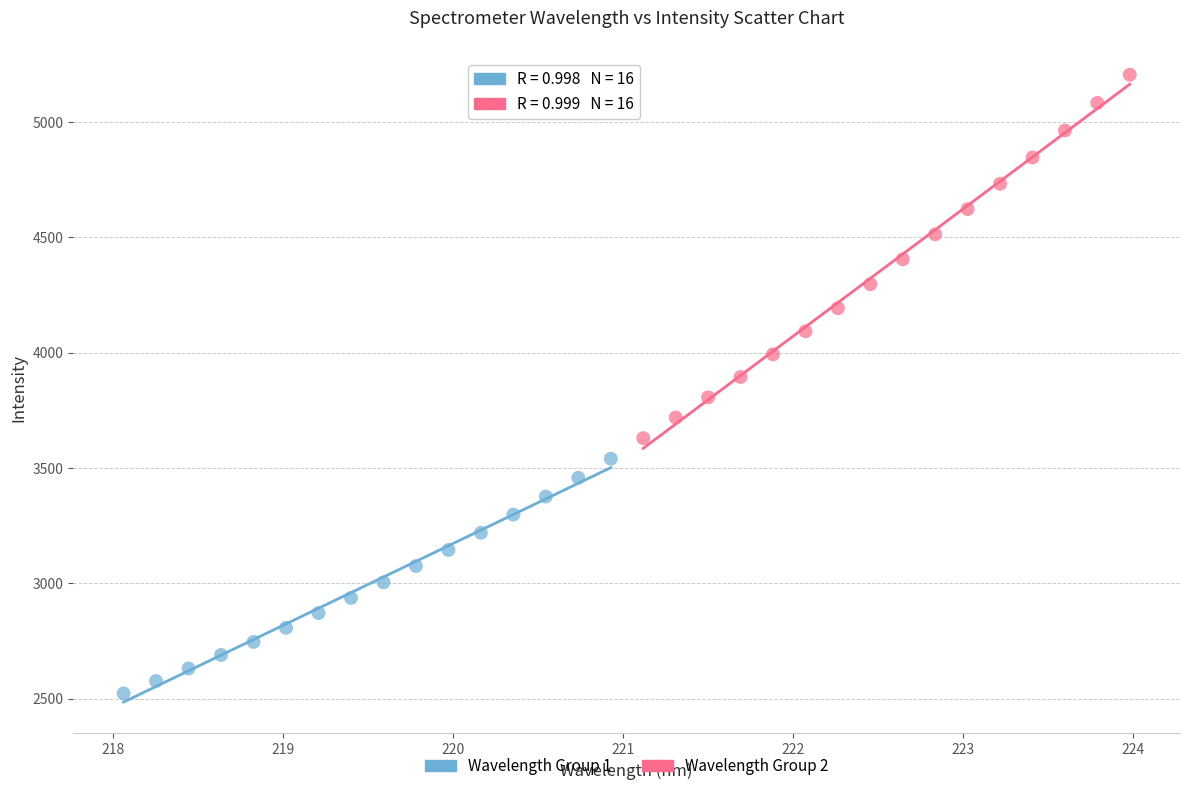

Which series has the largest Y range (max minus min)?

Wavelength Group 2